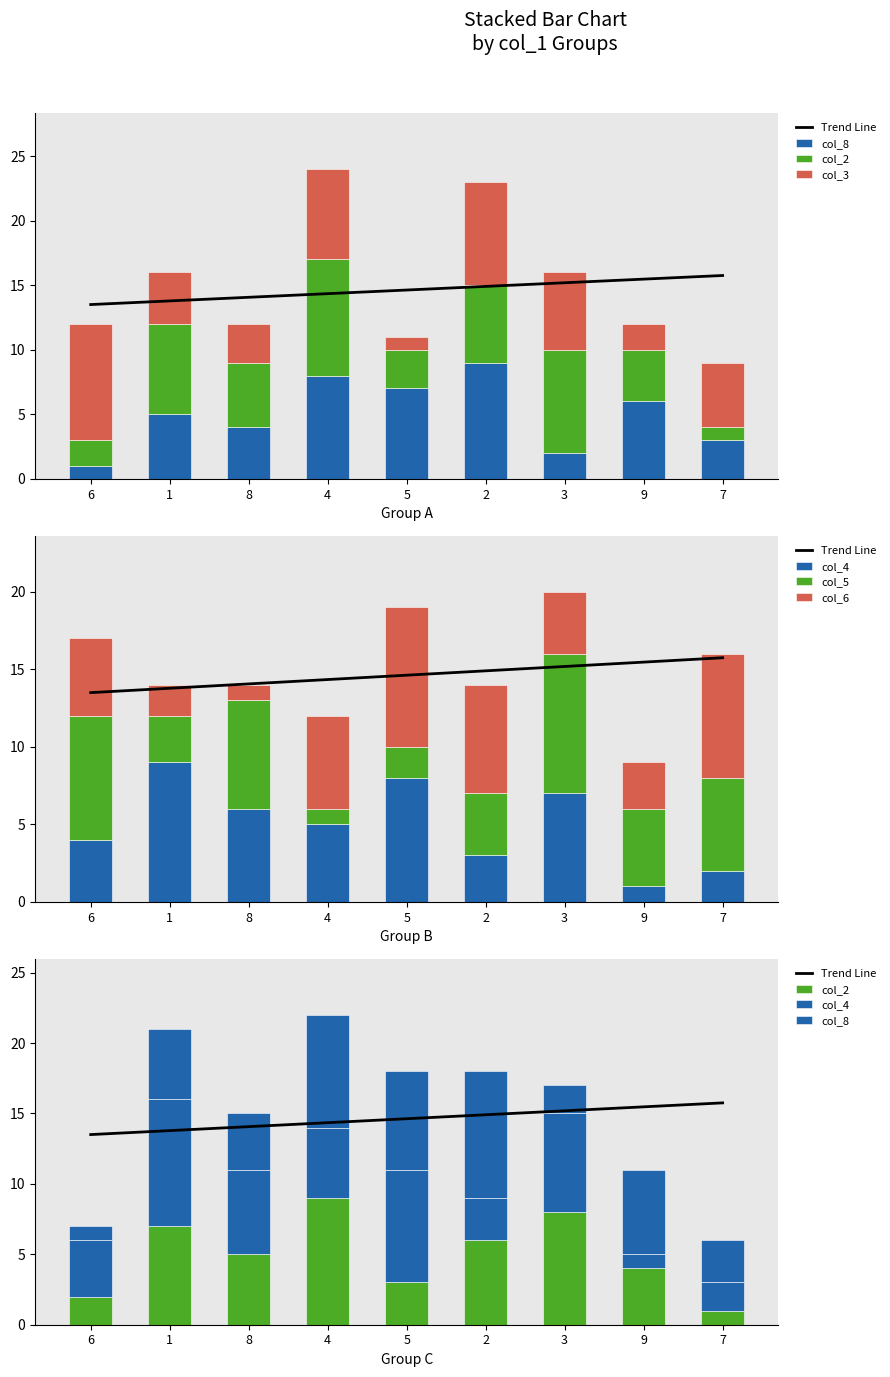

How many col_5 values are between 3 and 7?

5